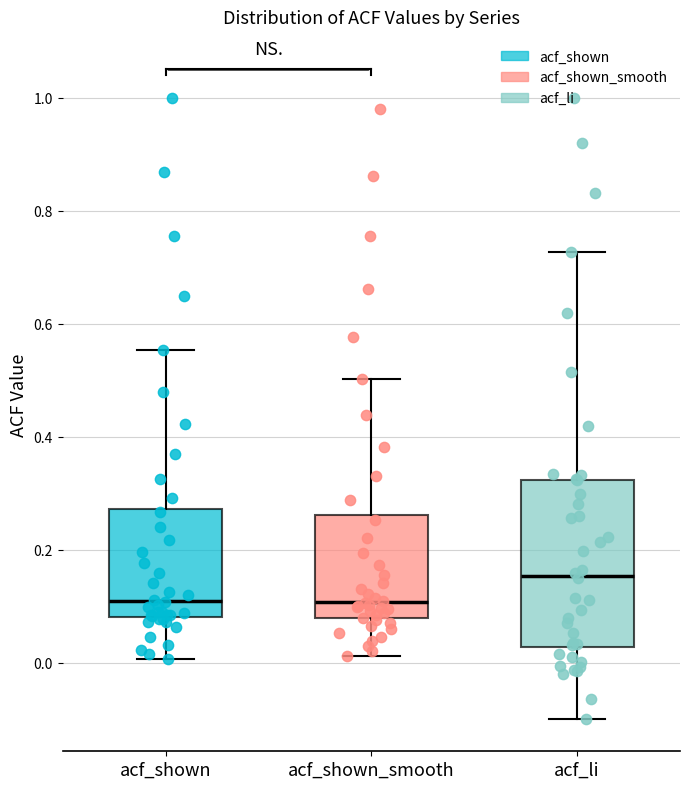

Where does the upper whisker of the box for acf_li end on the y-axis? The values are not printed on the chart, so give them approximately, as read against the axis.

0.72